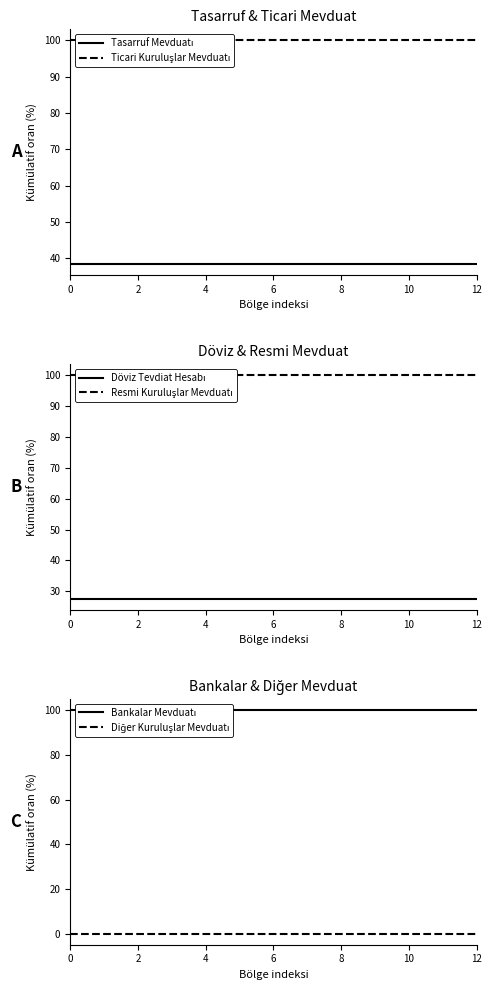

What is the label of the 10th point from the left?

9